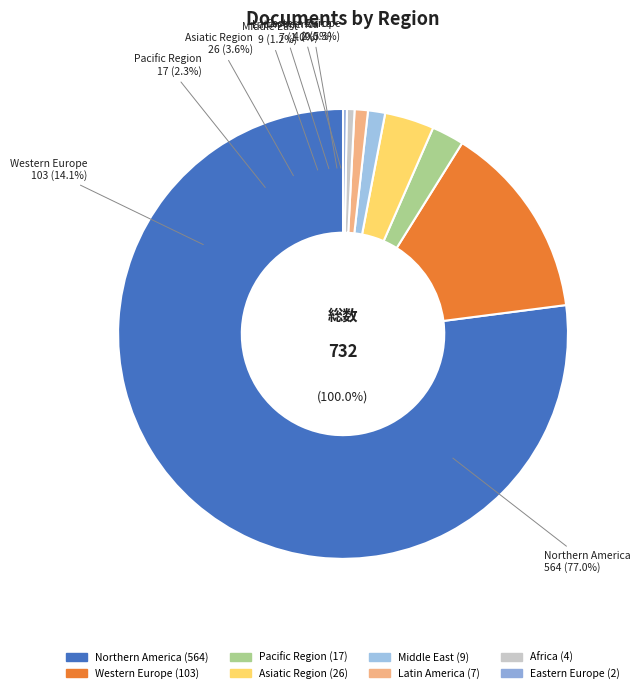

Is Africa the majority of the pie?

No